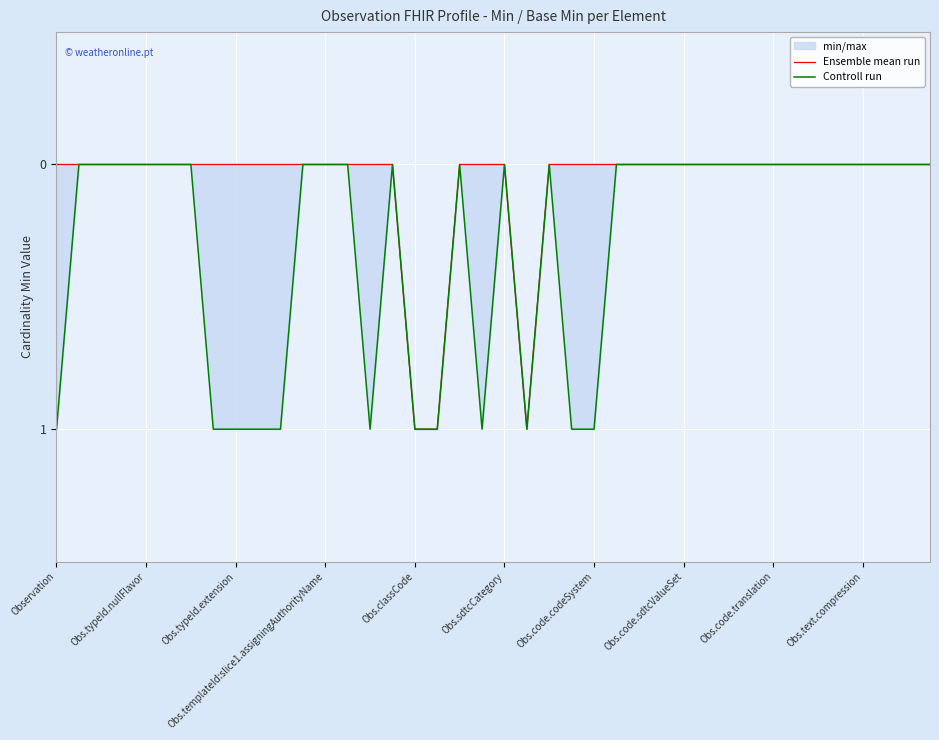

Where is Controll run nearest to the value 0?

Obs.typeId.nullFlavor